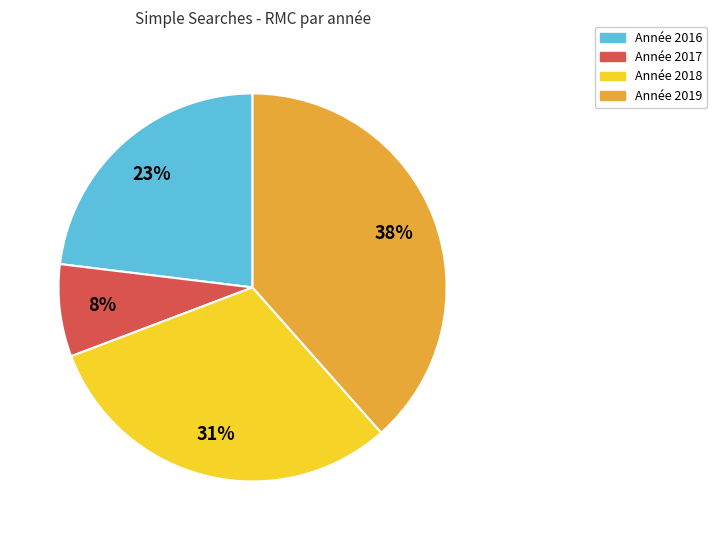

To the nearest percent, what is the average slice percentage?

25%